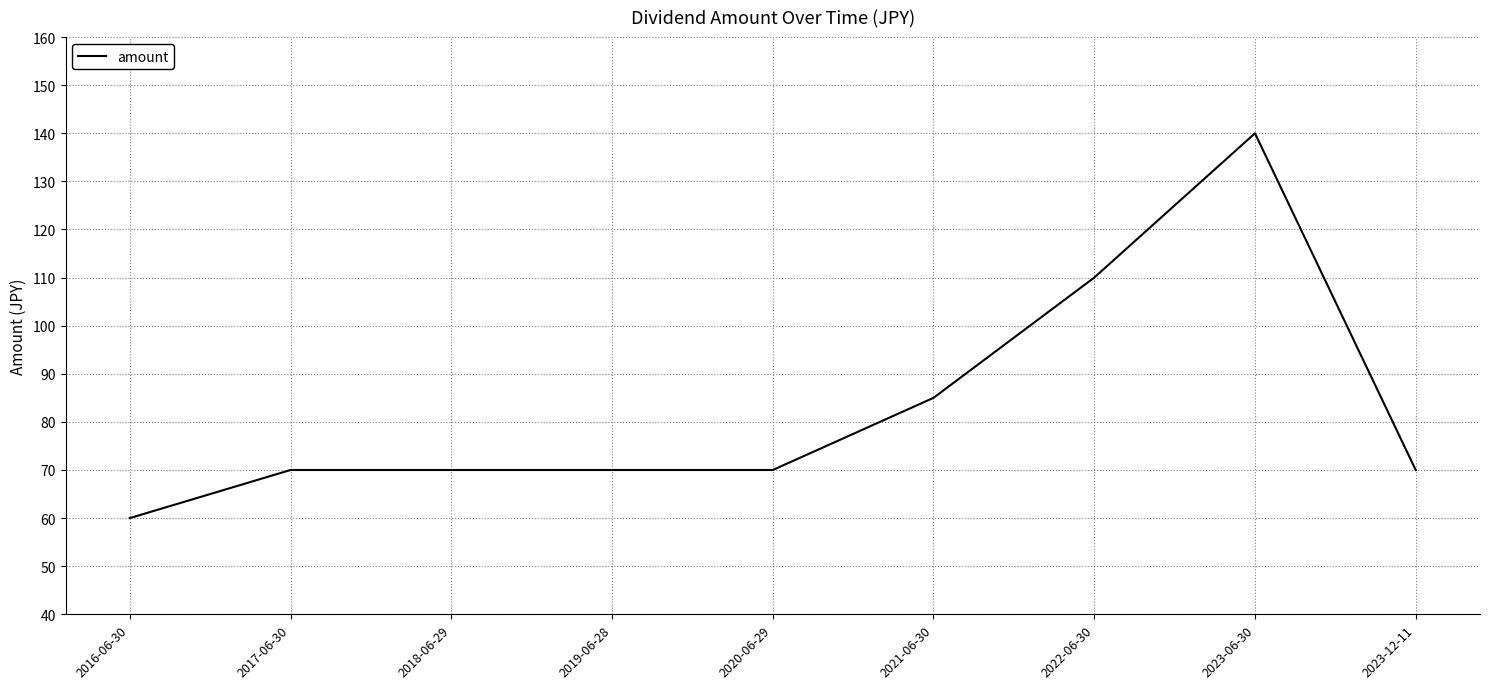

What is the difference between the values at 2022-06-30 and 2020-06-29?

40